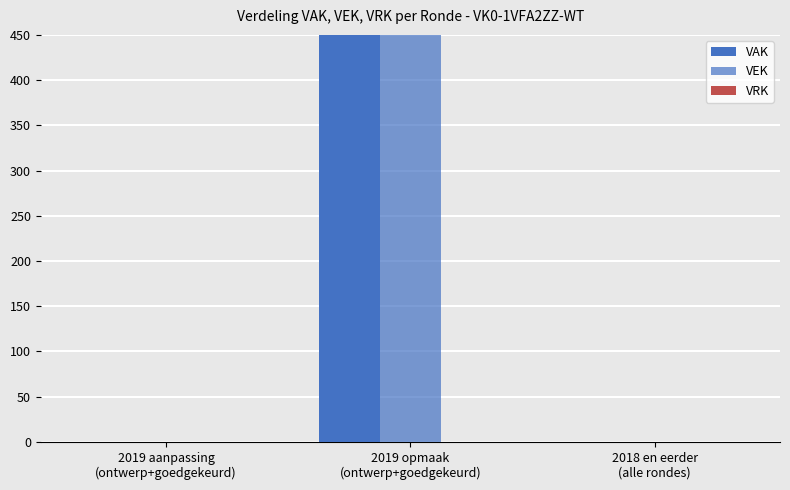

At how many categories does at least one series exceed 523?

1